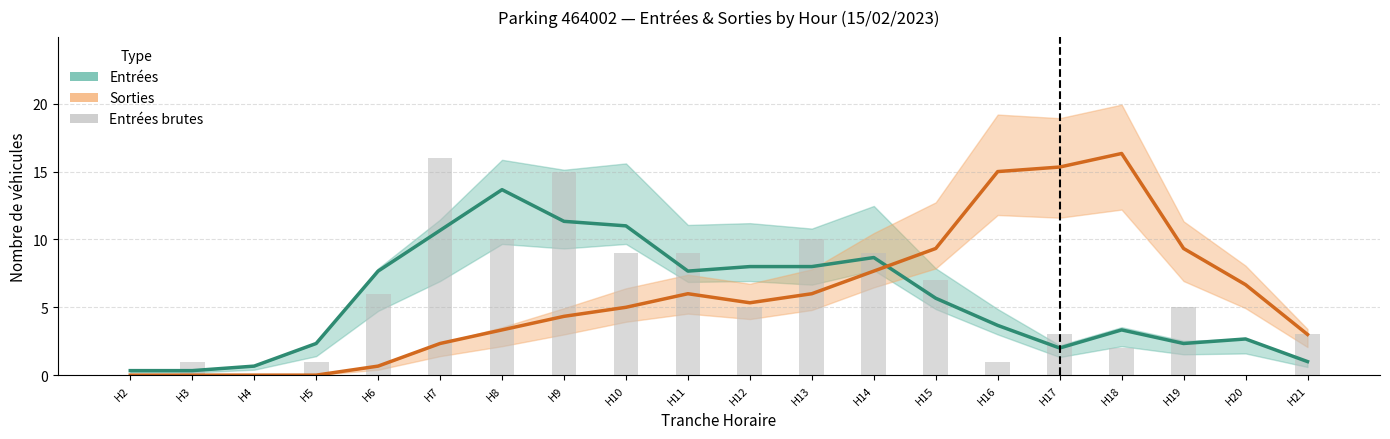

What value does the Sorties (partial) series have at H21?

3.0